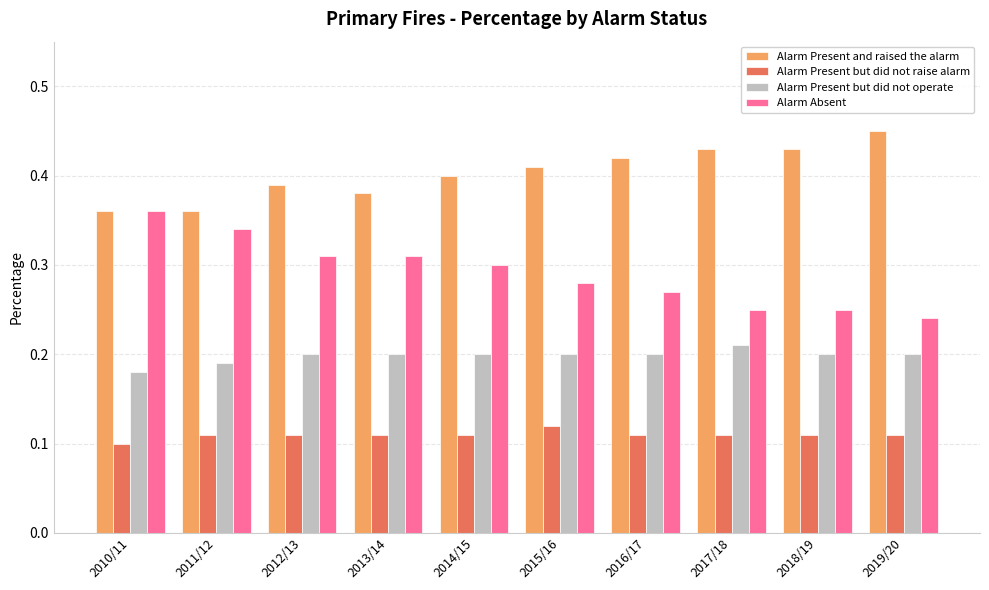

Count the Alarm Present but did not raise alarm values in the range 0 to 1.

10